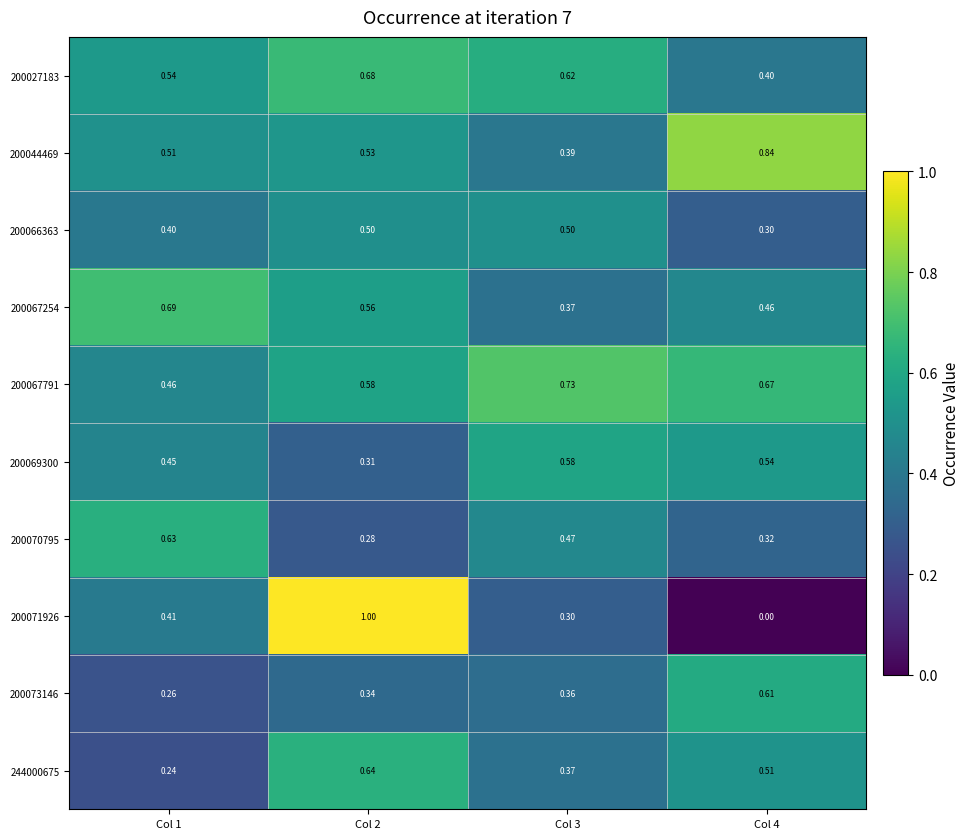

Is the value of 200067791 at Col 2 greater than the value of 200067254 at Col 2?

Yes